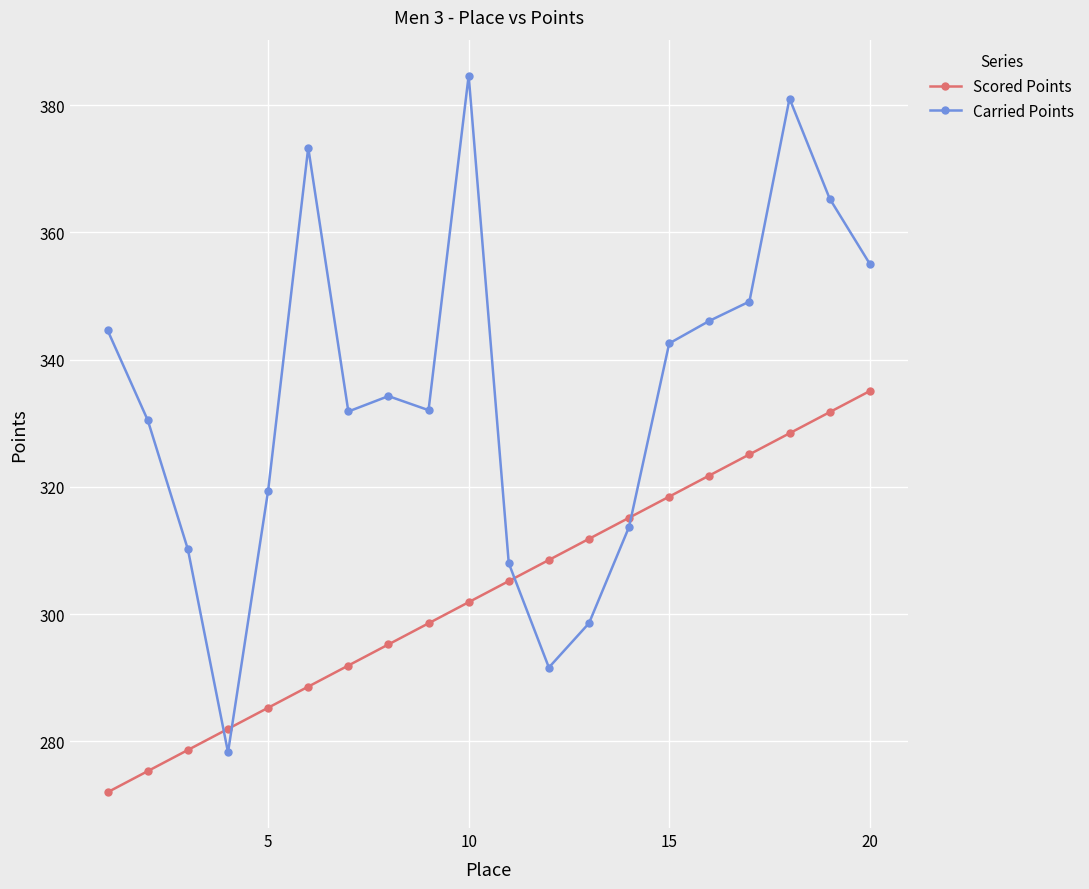

Which series has the largest range (max minus min)?

Carried Points